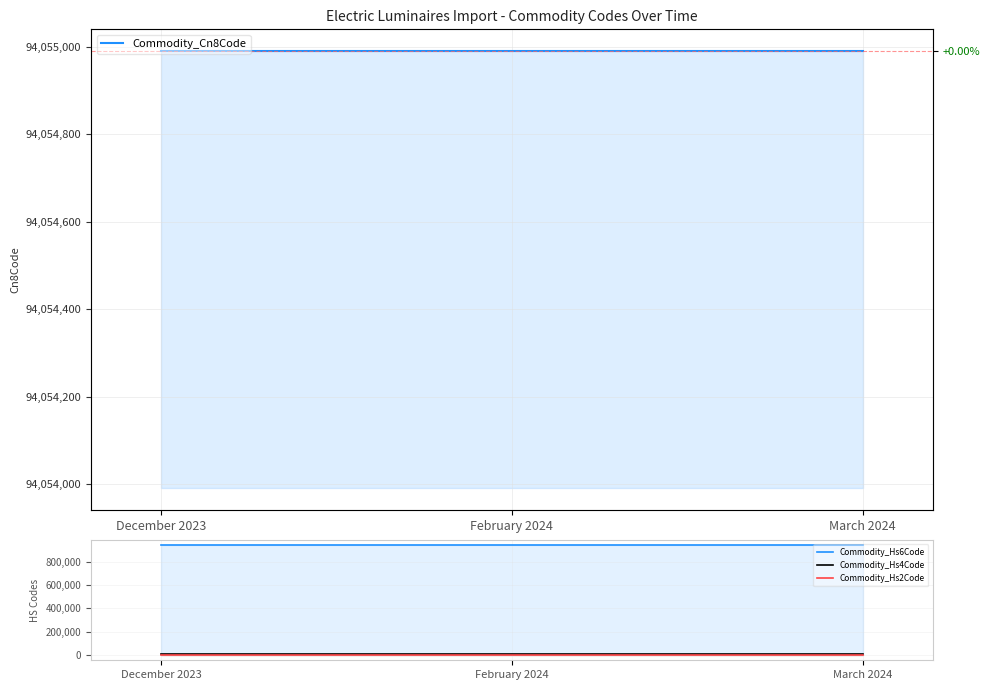

List the labels in order of Commodity_Hs4Code value, smallest first.

December 2023, February 2024, March 2024